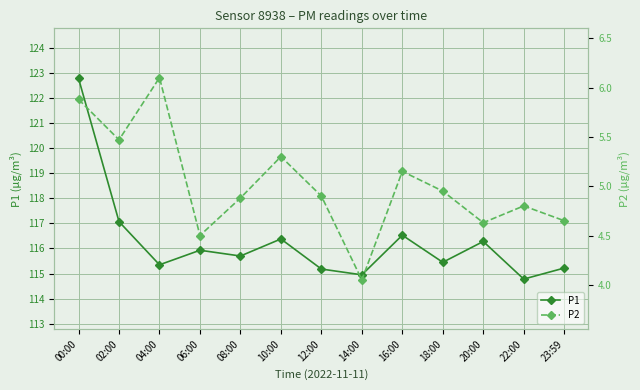

Which category has the highest value in the P1 series?

00:00